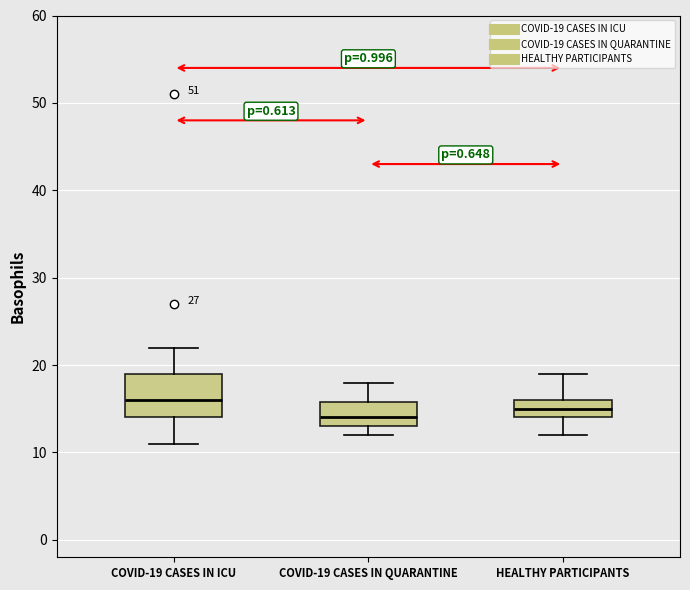

Which box is the tallest, from its lower edge to its upper edge?

COVID-19 CASES IN ICU